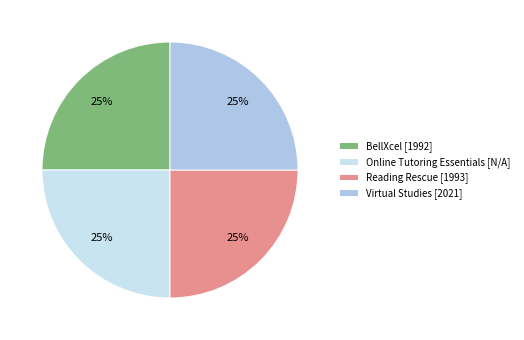

How many slices are in this pie chart?

4